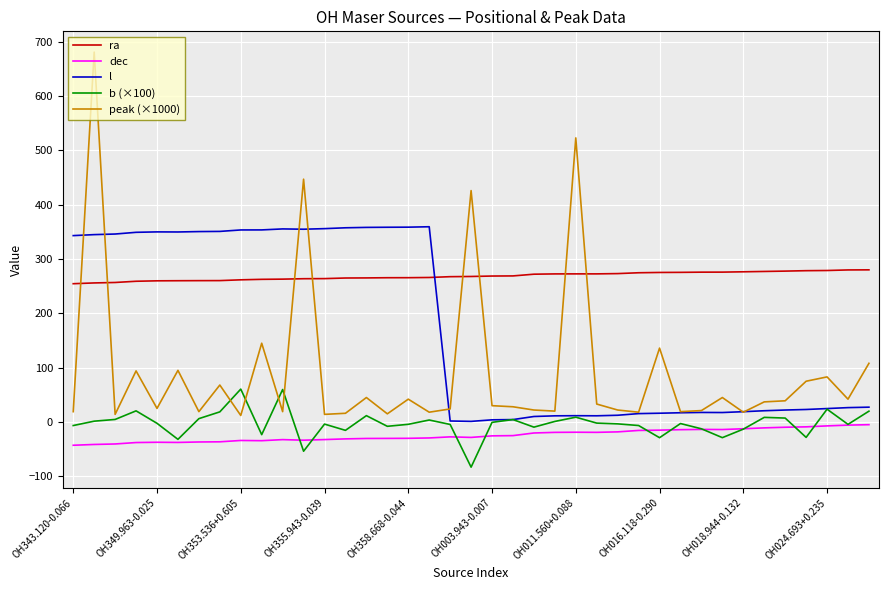

After their last crossing, which series has the higher values: dec or b (×100)?

b (×100)